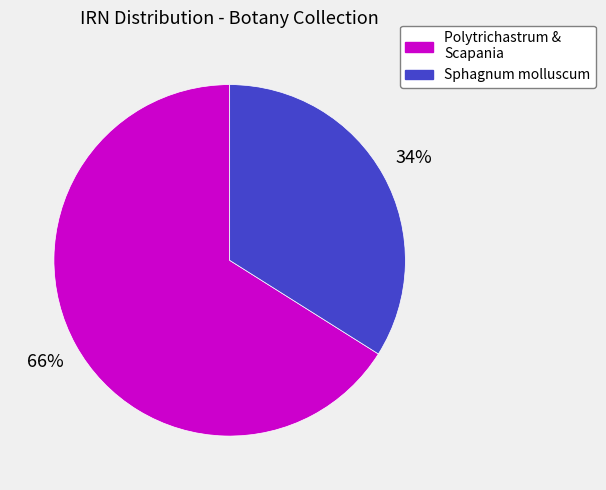

To the nearest percent, what is the average slice percentage?

50%